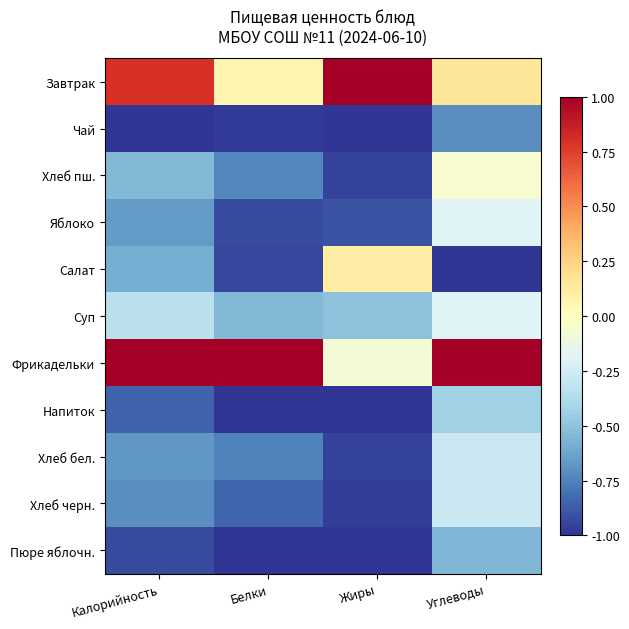

Which series changed the most between Калорийность and Белки?

Завтрак